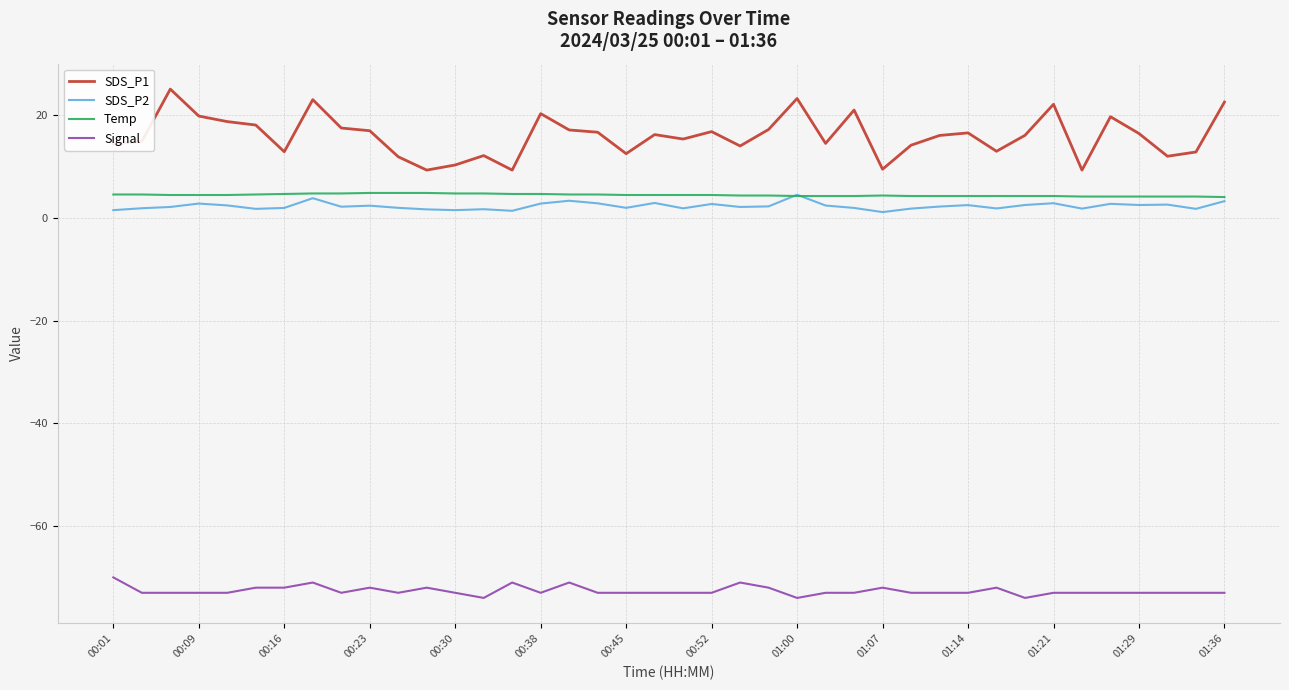

Which series has the largest total across all categories?

SDS_P1